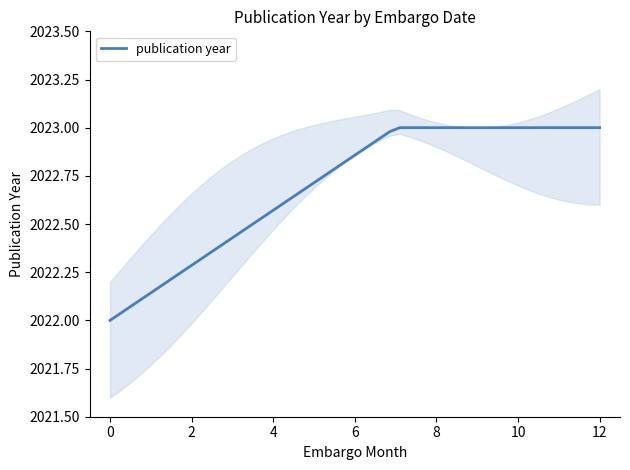

What is the average value?

2023